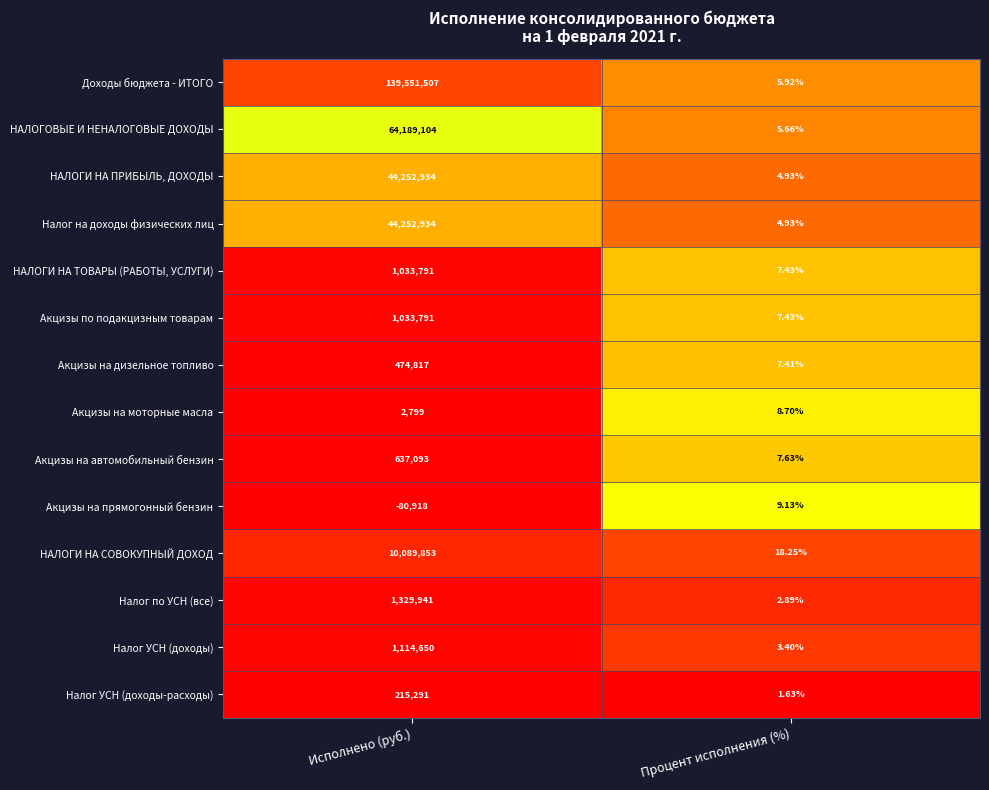

Rank the categories by НАЛОГИ НА СОВОКУПНЫЙ ДОХОД value from lowest to highest.

Процент исполнения (%), Исполнено (руб.)